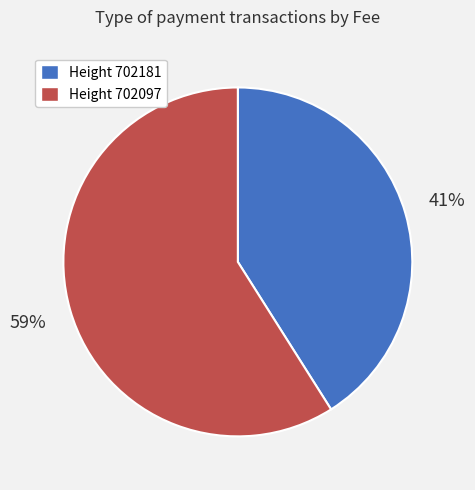

To the nearest percent, what is the average slice percentage?

50%